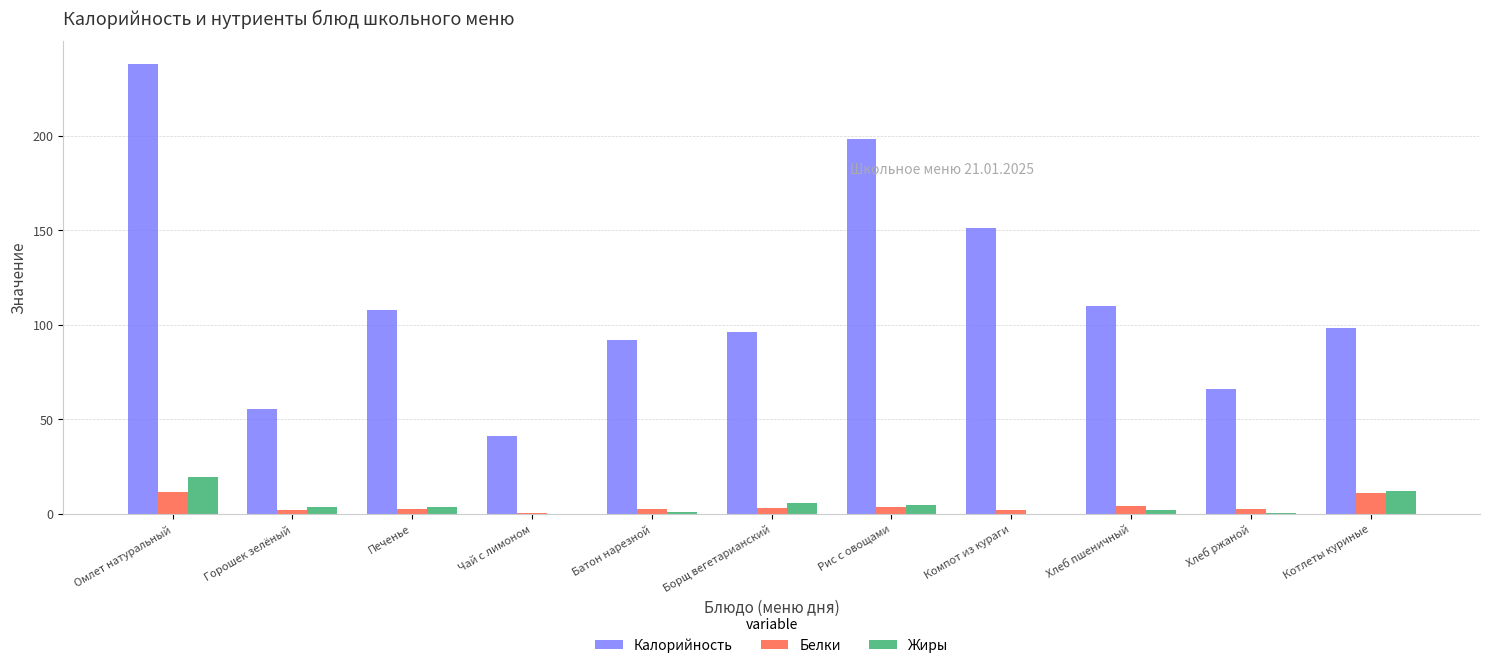

What is the approximate value of Калорийность at Батон нарезной?

92.0